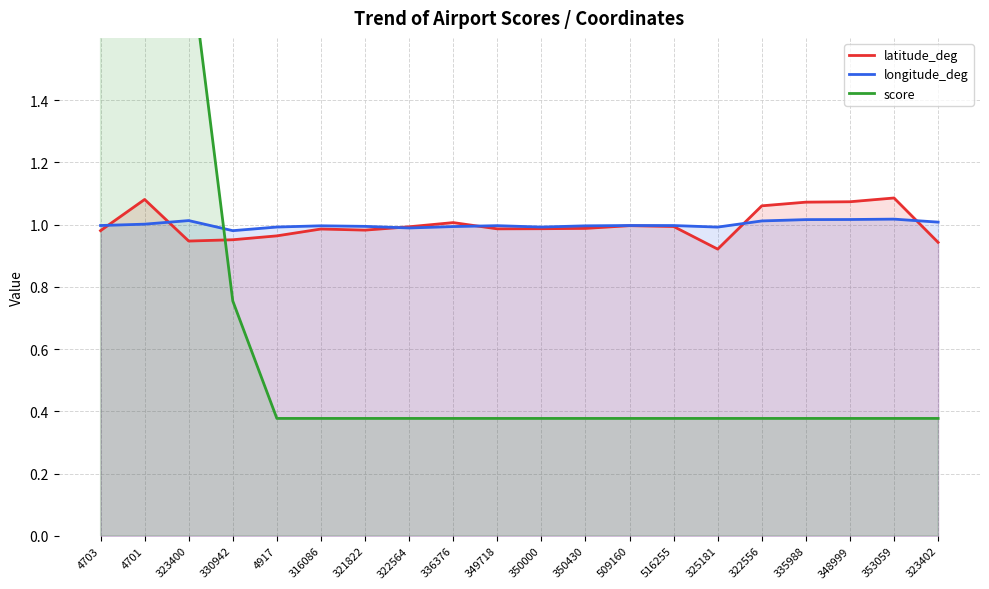

True or false: score has more than 0 points higher than both neighbors.

False